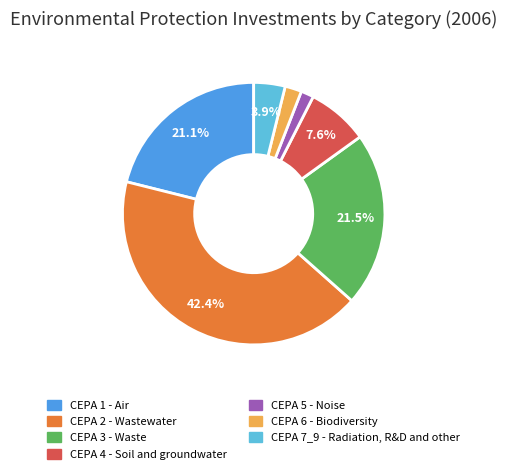

What percentage is the CEPA 7_9 - Radiation, R&D and other slice, to the nearest percent?

4%